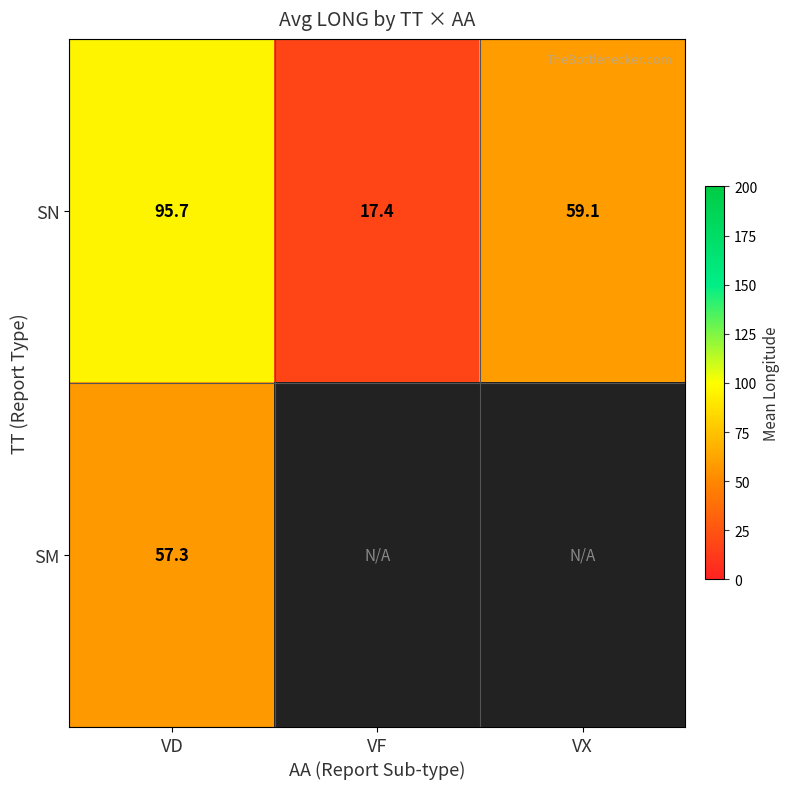

At which category does the chart reach its peak across all series?

VD